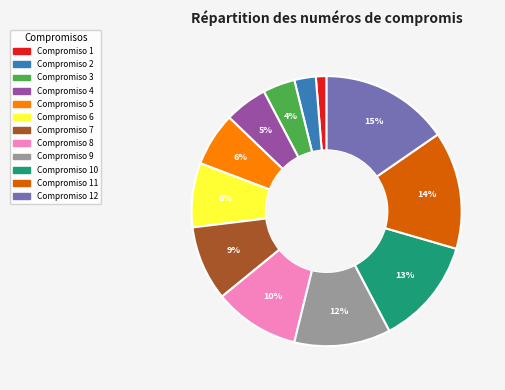

To the nearest percent, what is the average slice percentage?

8%